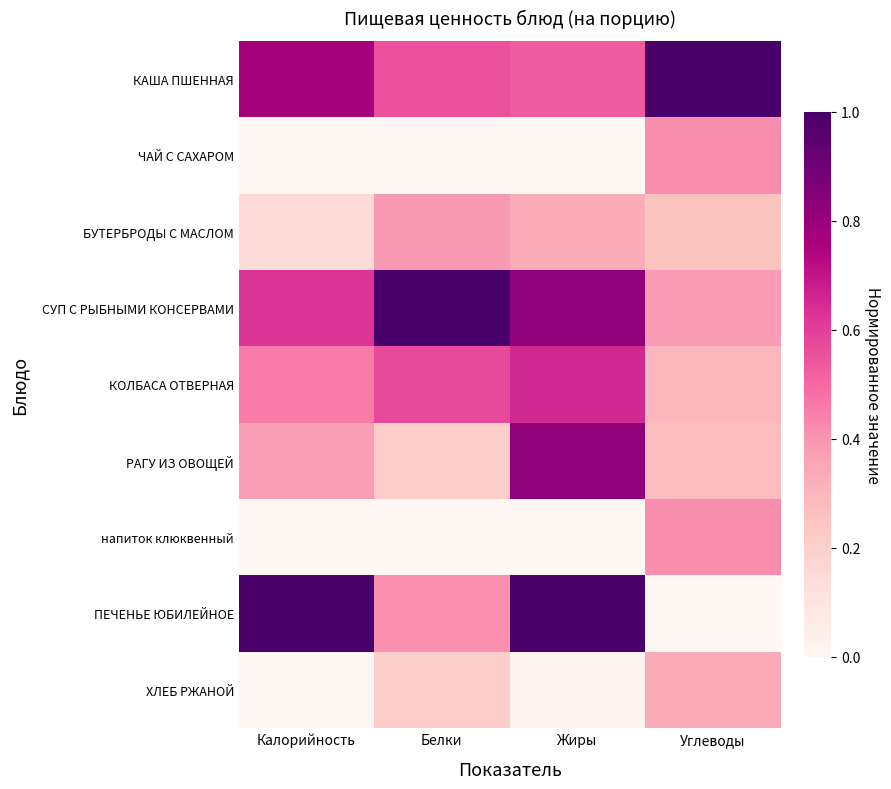

At Калорийность, list the series in order from largest to smallest.

ПЕЧЕНЬЕ ЮБИЛЕЙНОЕ, КАША ПШЕННАЯ, СУП С РЫБНЫМИ КОНСЕРВАМИ, КОЛБАСА ОТВЕРНАЯ, РАГУ ИЗ ОВОЩЕЙ, БУТЕРБРОДЫ С МАСЛОМ, ХЛЕБ РЖАНОЙ, ЧАЙ С САХАРОМ, напиток клюквенный